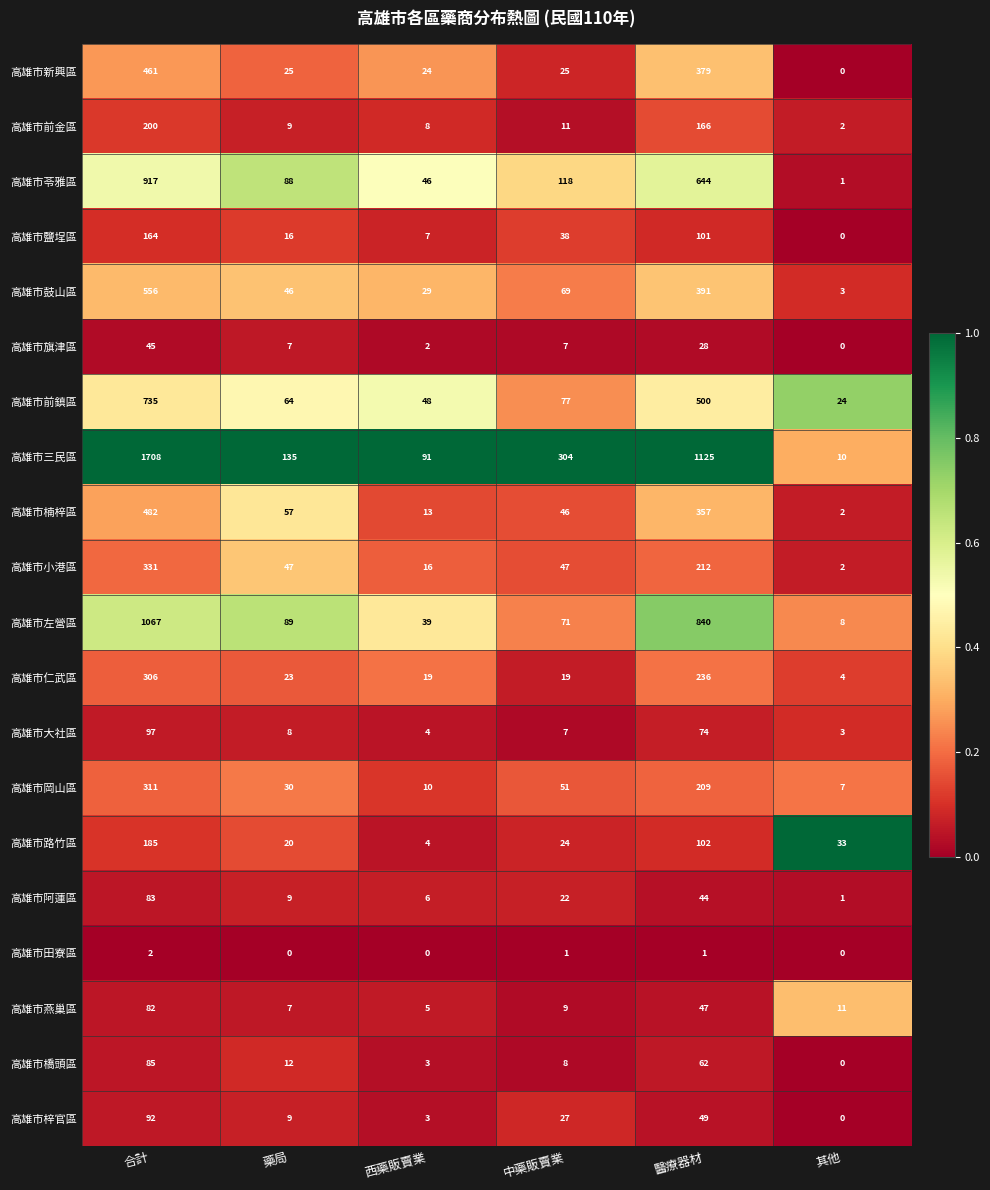

How many series are shown in this chart?

20